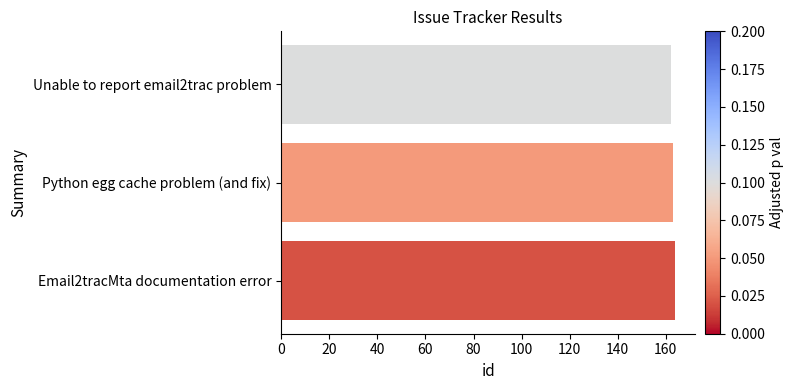

What is the average value?

163